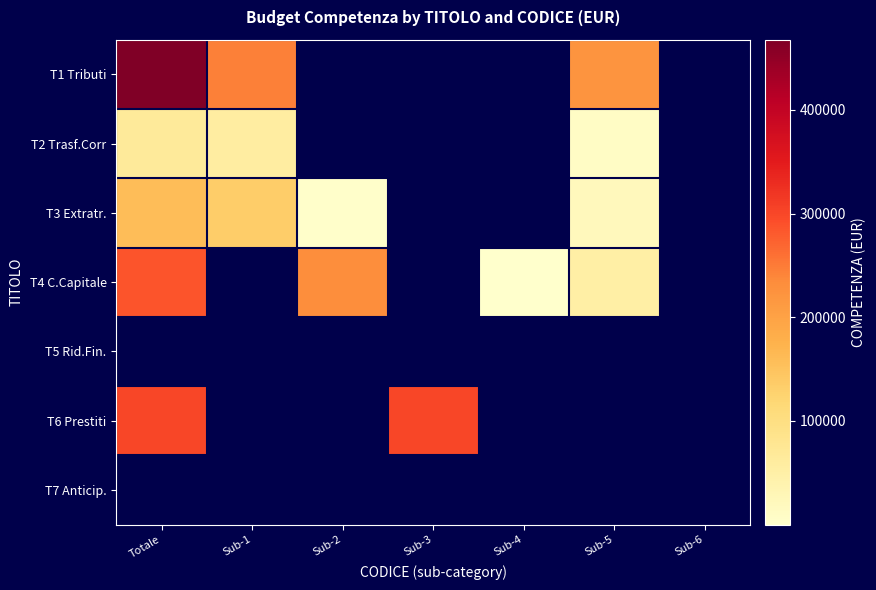

How many distinct data groups are displayed?

7